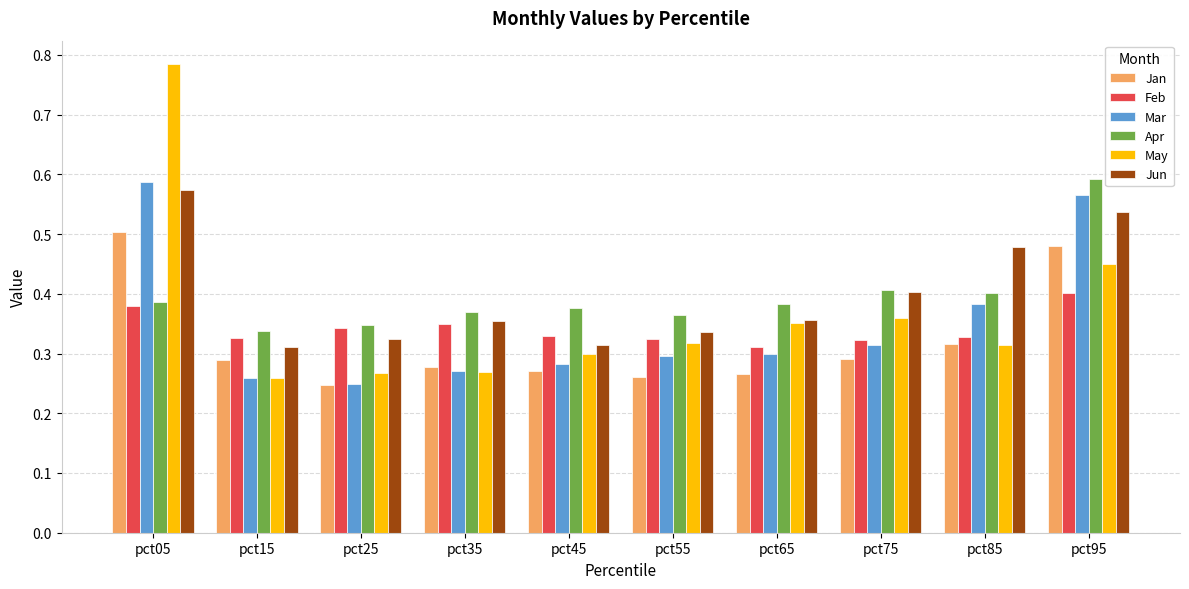

At which category does the chart reach its peak across all series?

pct05